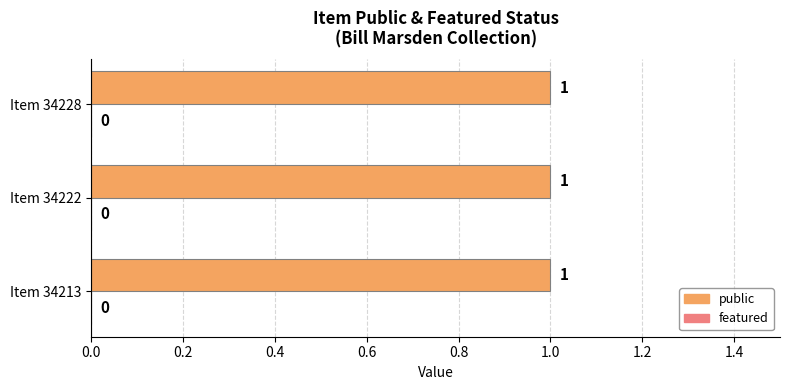

What are all the series names shown in the legend?

public, featured